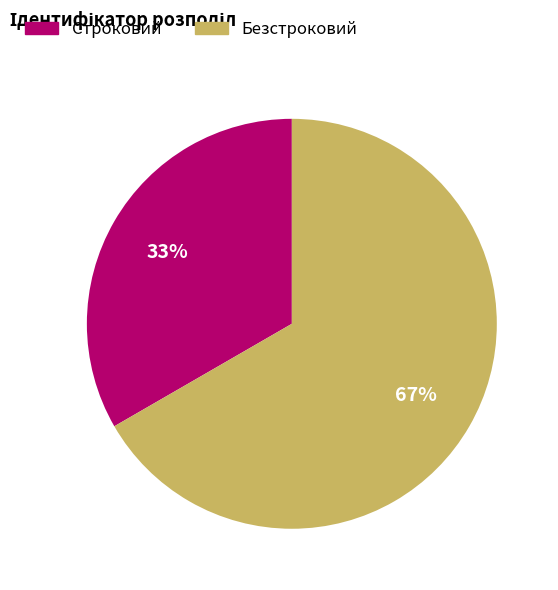

Combined, do Безстроковий and Строковий account for over 50%?

Yes